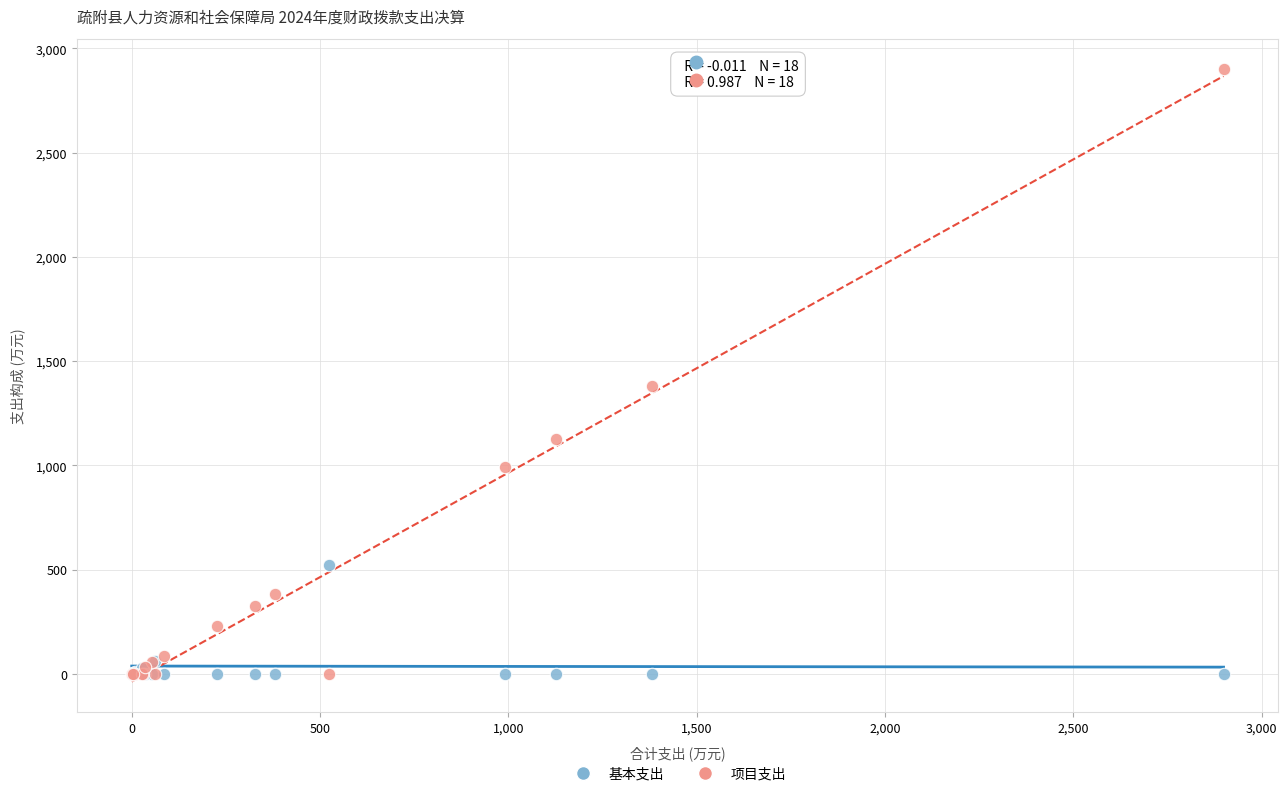

In the 项目支出 series, what Y value is closest to 1449?

1381.2